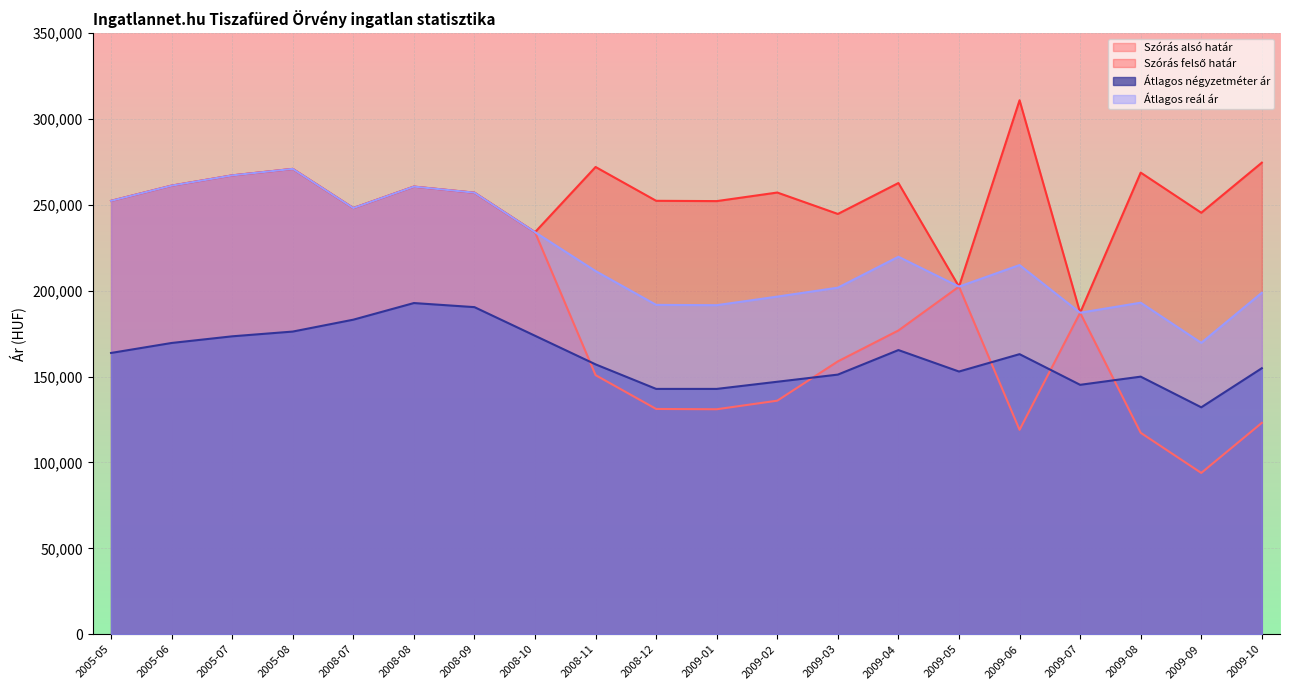

True or false: Átlagos reál ár and Átlagos négyzetméter ár cross at least once.

False